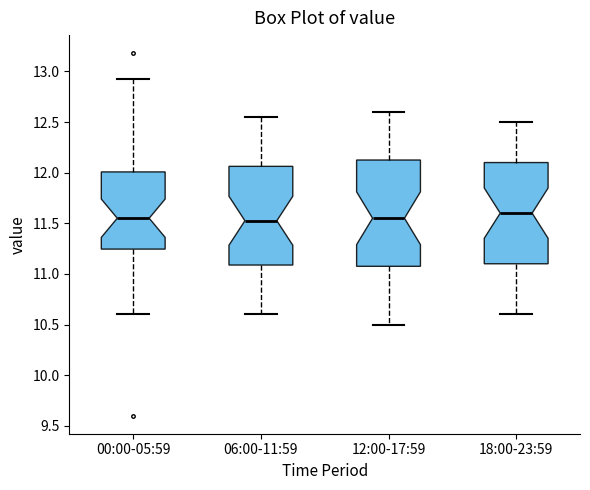

Where does the upper whisker of the box for 00:00-05:59 end on the y-axis? The values are not printed on the chart, so give them approximately, as read against the axis.

12.95